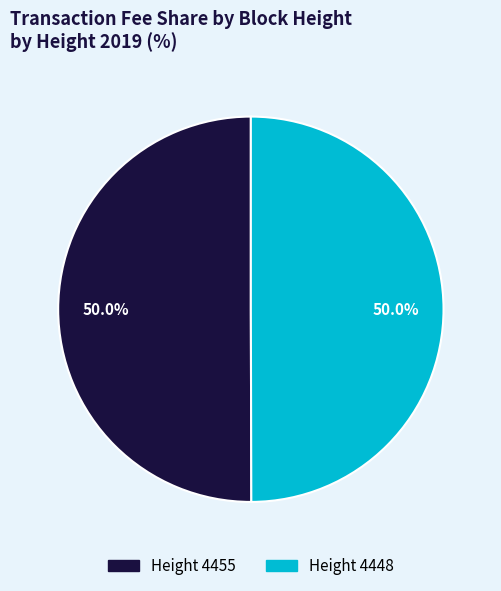

What portion of the pie excludes Height 4455?

50.0%